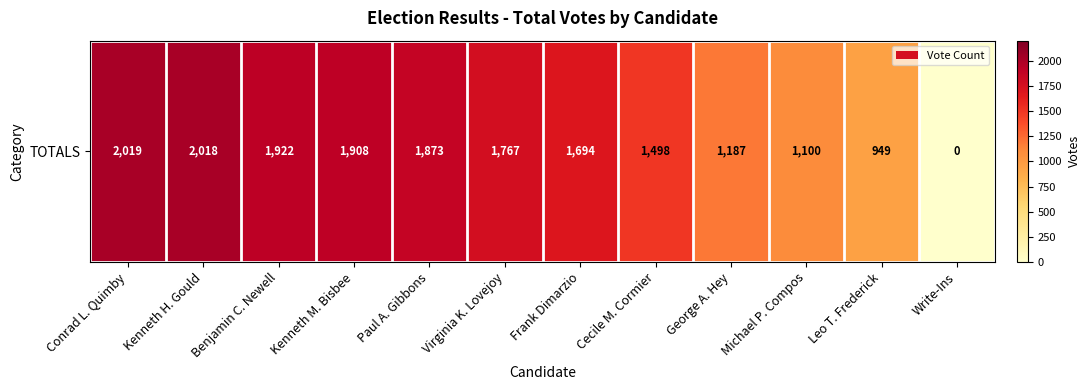

Rank the categories by value from highest to lowest.

Conrad L. Quimby, Kenneth H. Gould, Benjamin C. Newell, Kenneth M. Bisbee, Paul A. Gibbons, Virginia K. Lovejoy, Frank Dimarzio, Cecile M. Cormier, George A. Hey, Michael P. Compos, Leo T. Frederick, Write-Ins